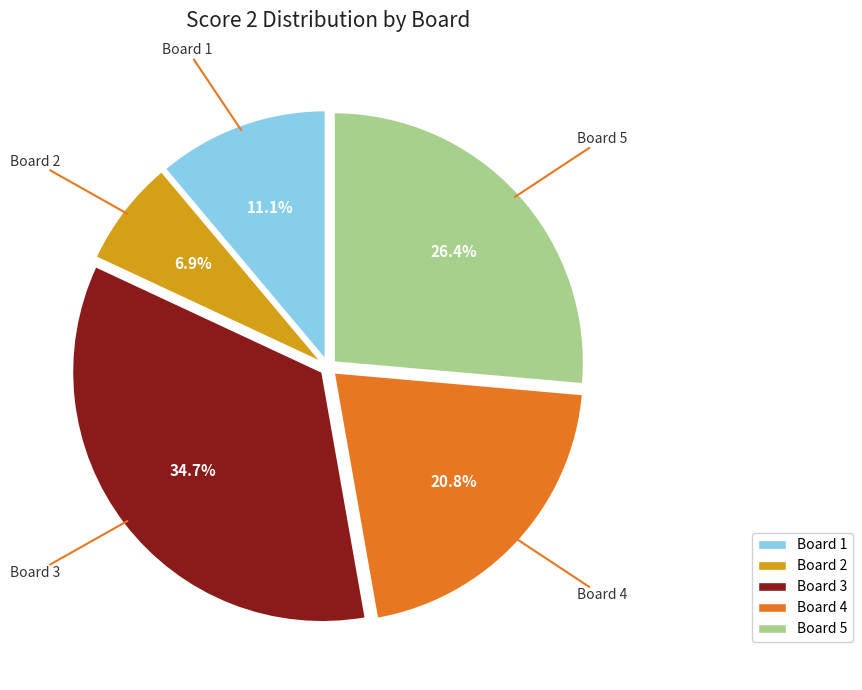

Rank the categories by value from lowest to highest.

Board 2, Board 1, Board 4, Board 5, Board 3